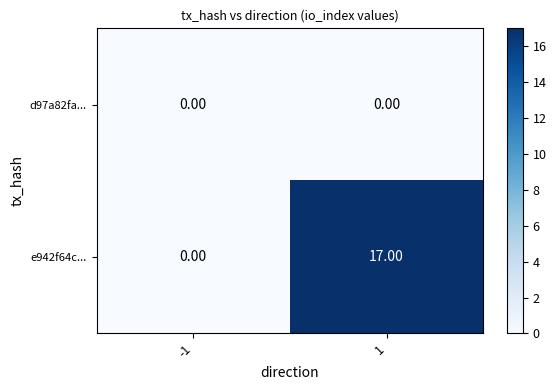

What is the difference between the maximum and minimum values in the e942f64c... series?

17